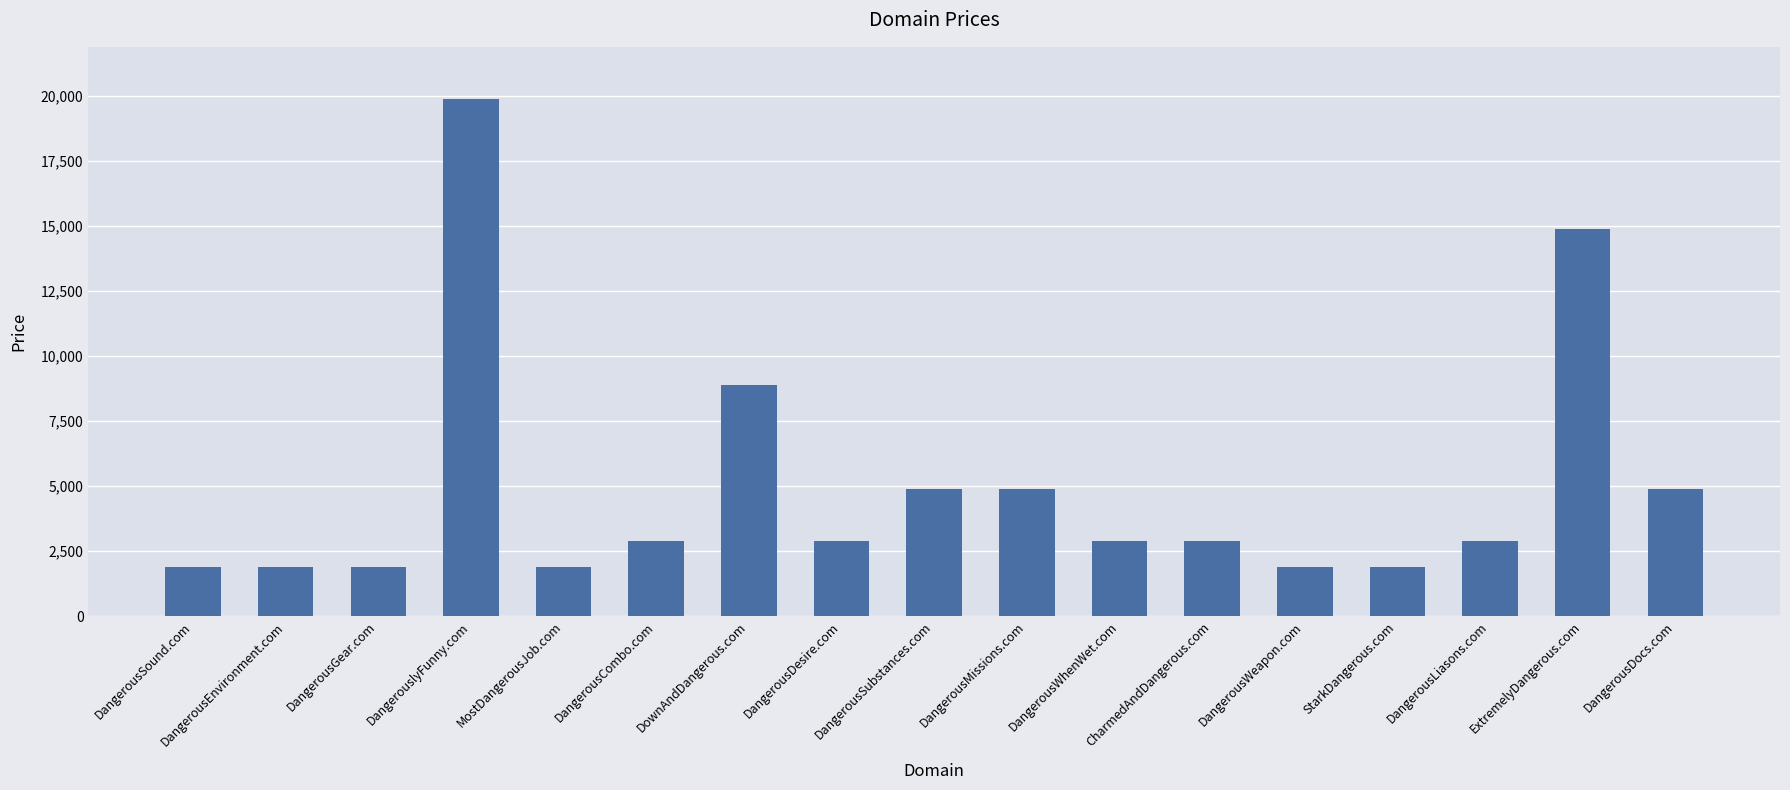

What is the greatest value displayed?

19888